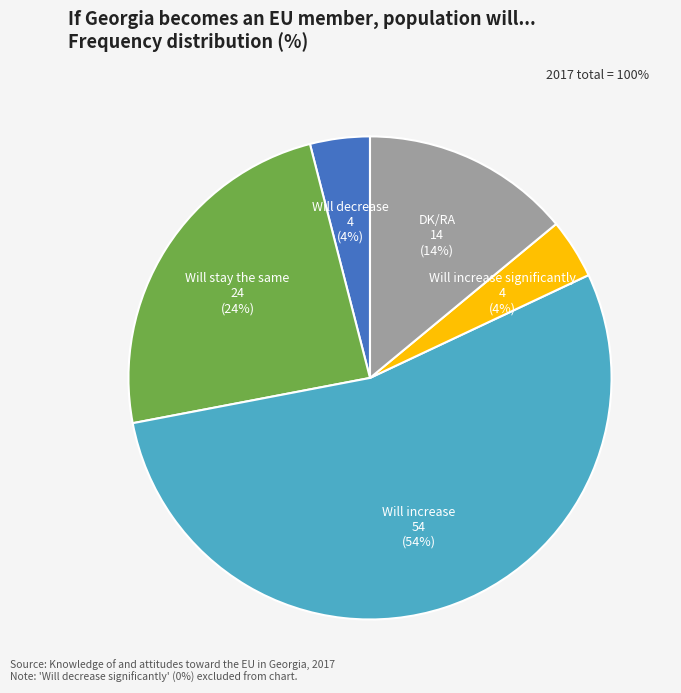

What is the majority slice?

Will increase